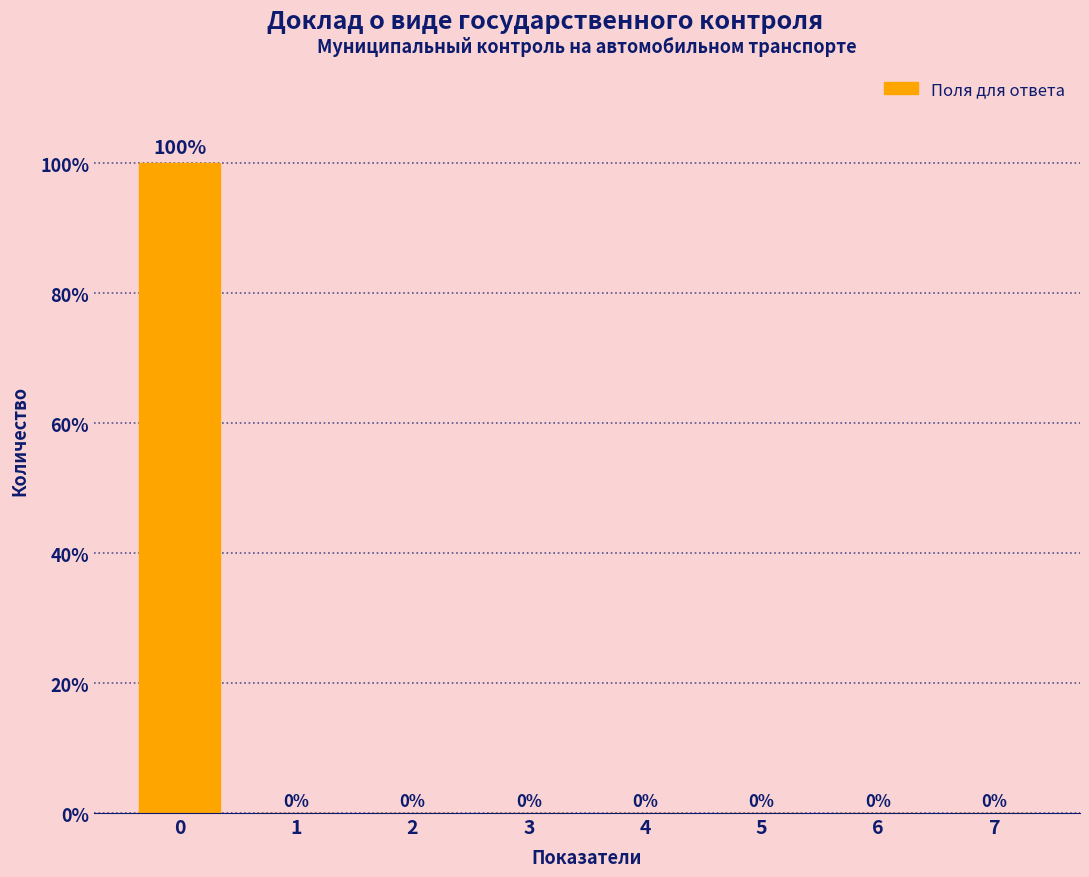

Reading right to left, what are all the values shown in this chart?

7=0	6=0	5=0	4=0	3=0	2=0	1=0	0=100